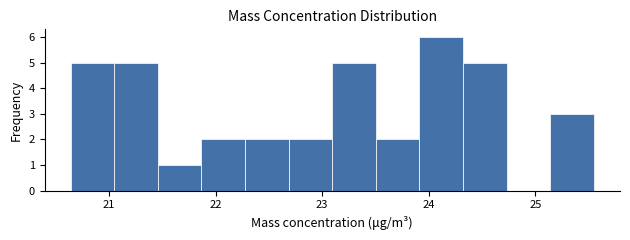

Which range on the x-axis has the tallest bar?

23.9 to 24.3